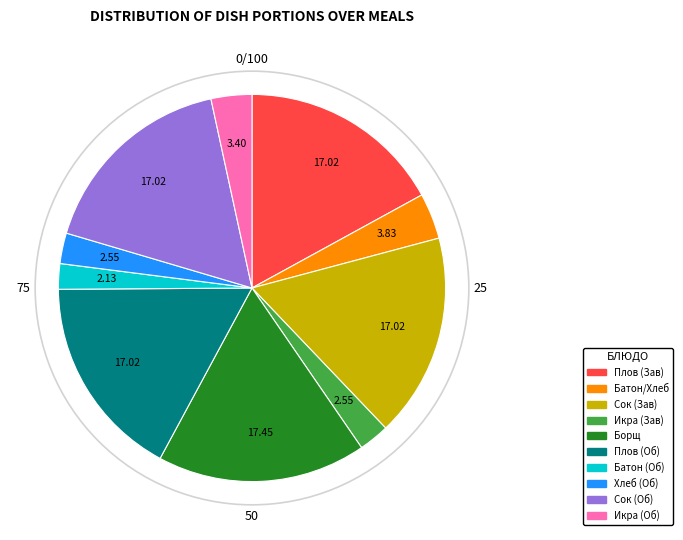

Is there a majority slice in this chart?

No